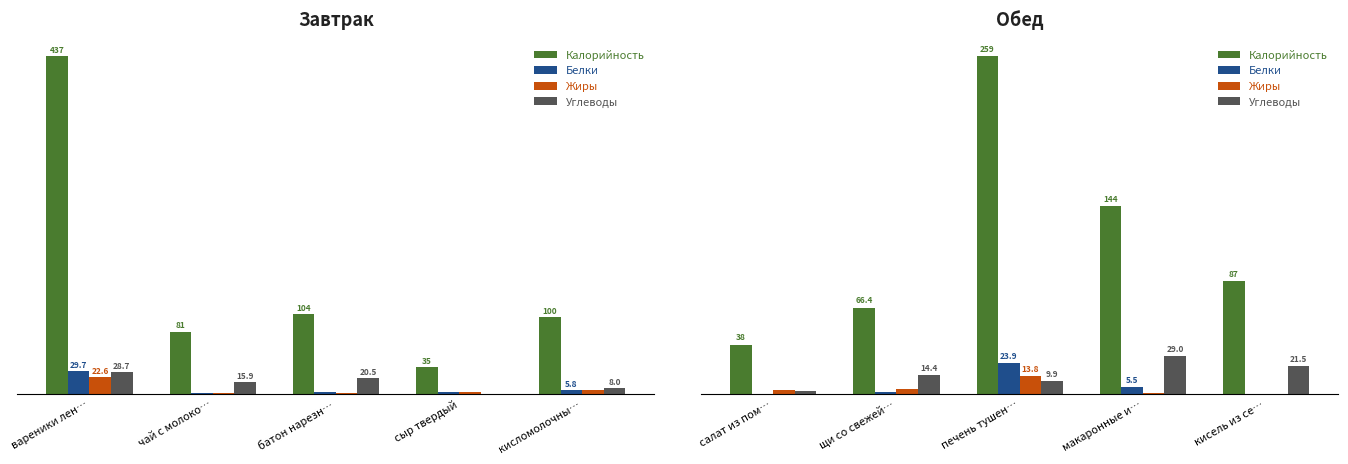

How many data points does each series have?

5